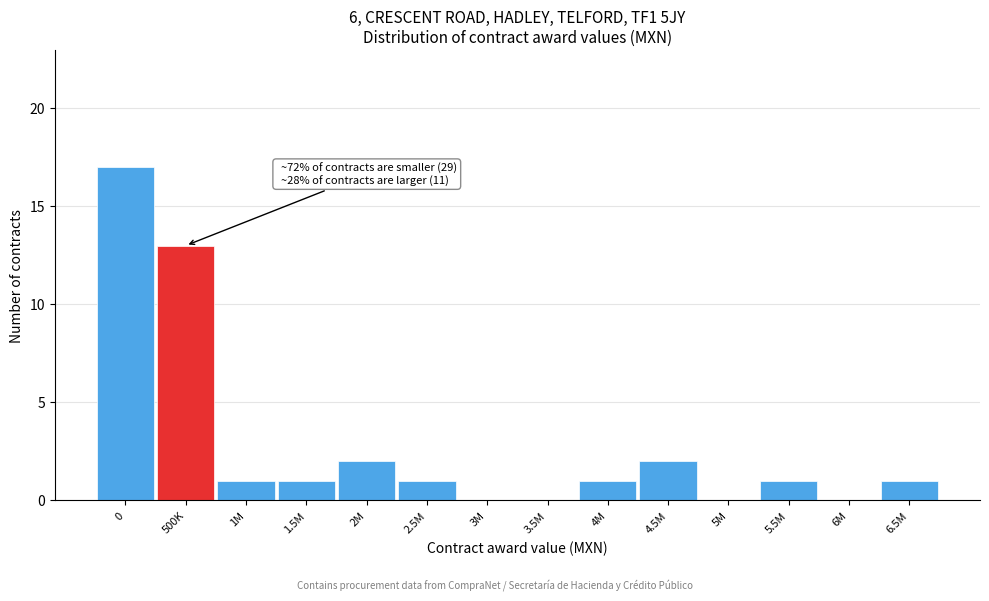

Reading right to left, list all the values displayed in this chart.

6.5M=1	6M=0	5.5M=1	5M=0	4.5M=2	4M=1	3.5M=0	3M=0	2.5M=1	2M=2	1.5M=1	1M=1	500K=13	0=17